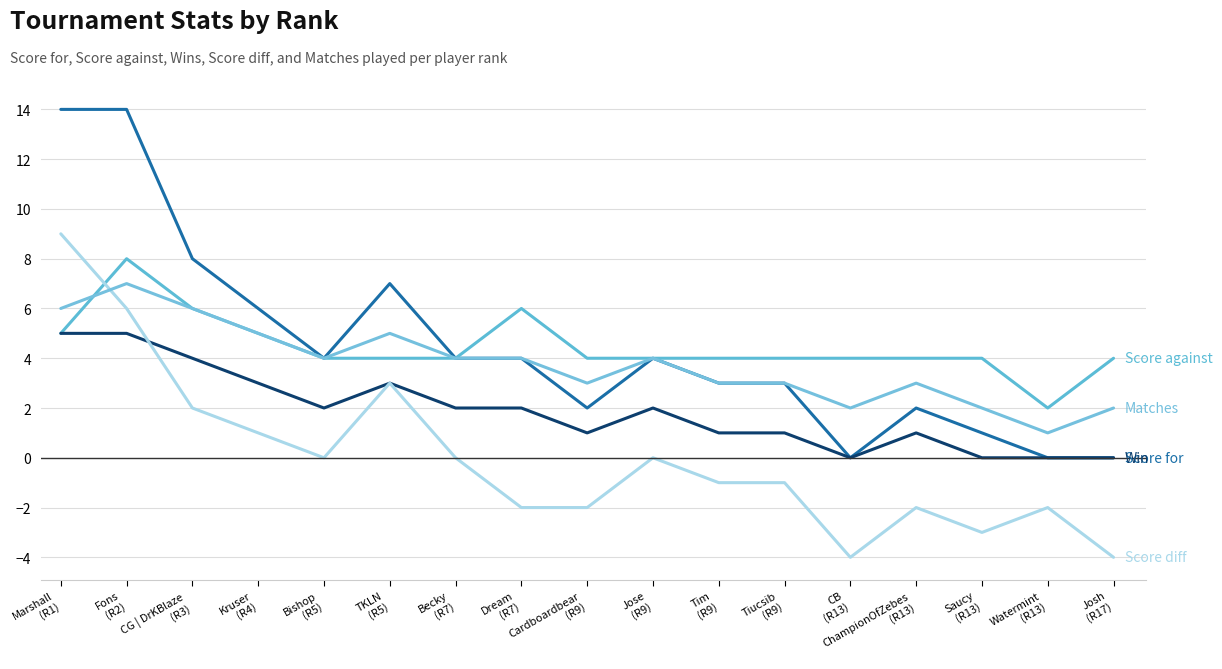

What is the maximum value shown in the chart?

14